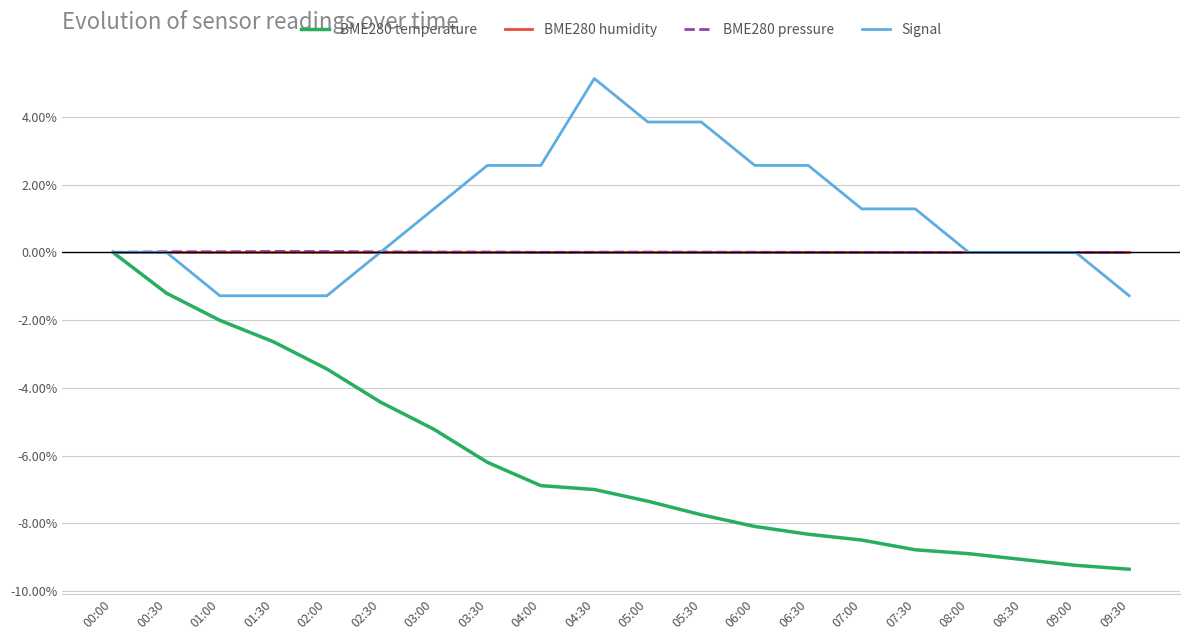

What is the spread (max minus min) of values at 09:30?

9.4